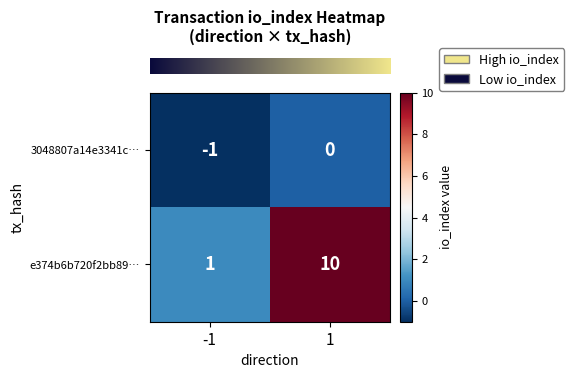

What value does the e374b6b720f2bb89… series have at 1?

10